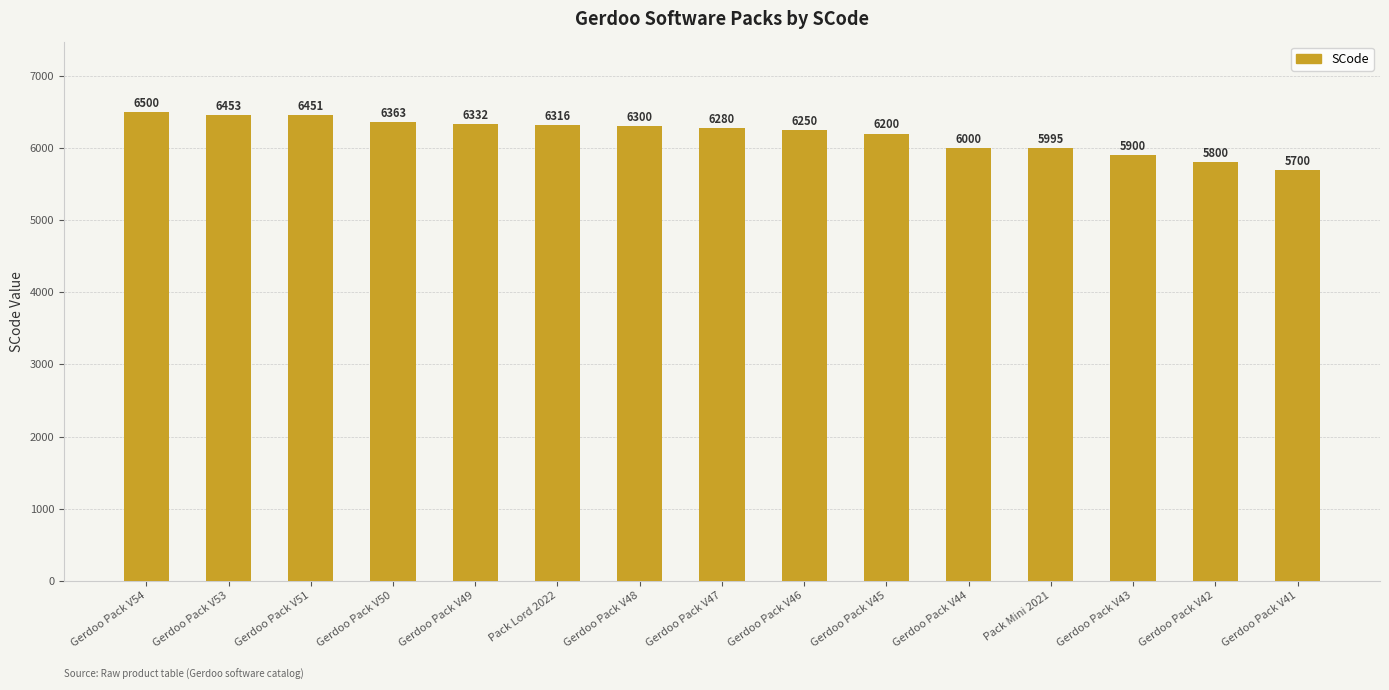

Which category has the lowest value across all series?

Gerdoo Pack V41